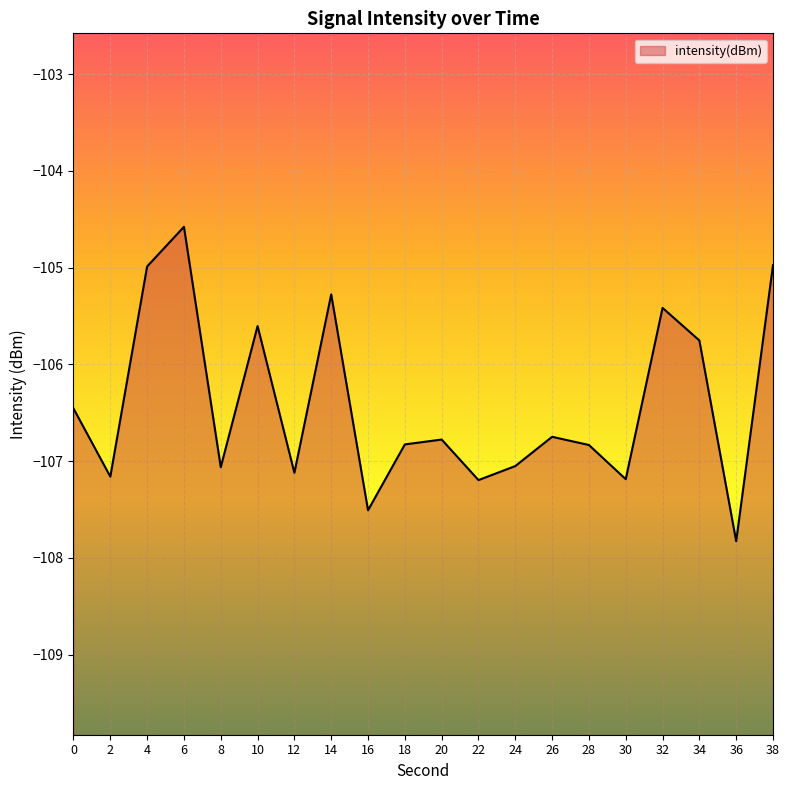

Reading right to left, what are all the values shown in this chart?

-105.0	-107.8	-105.8	-105.4	-107.2	-106.8	-106.7	-107.1	-107.2	-106.8	-106.8	-107.5	-105.3	-107.1	-105.6	-107.1	-104.6	-105.0	-107.2	-106.5